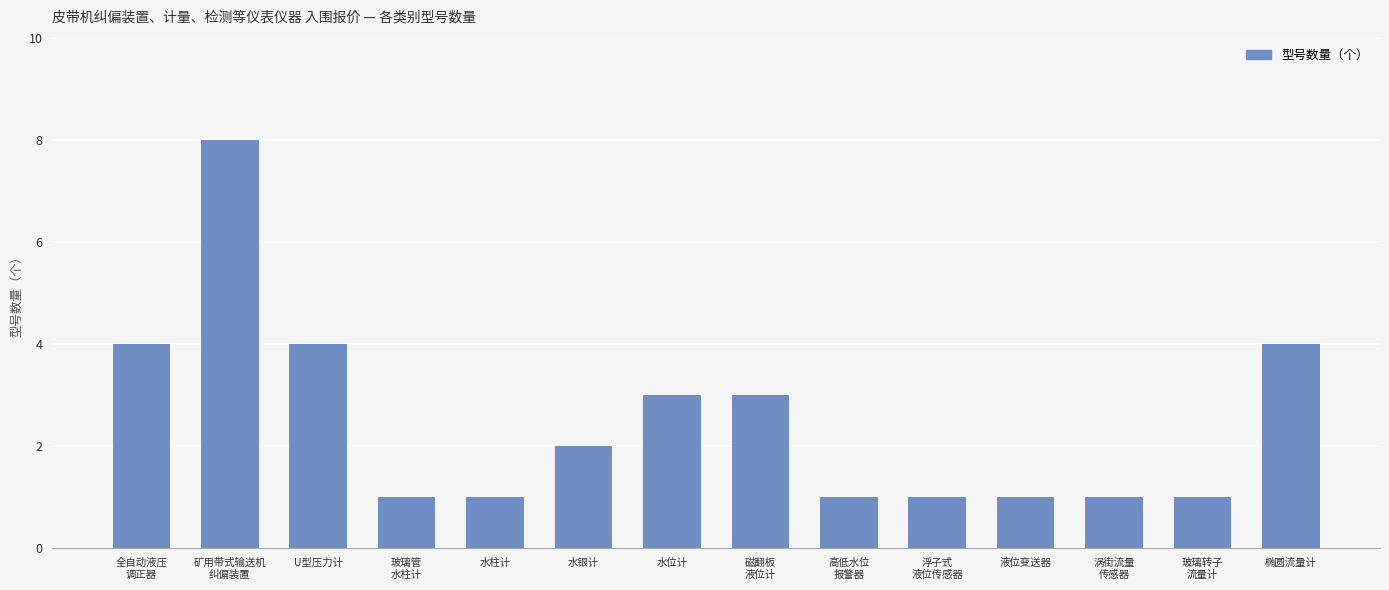

How many data points are less than 2?

7